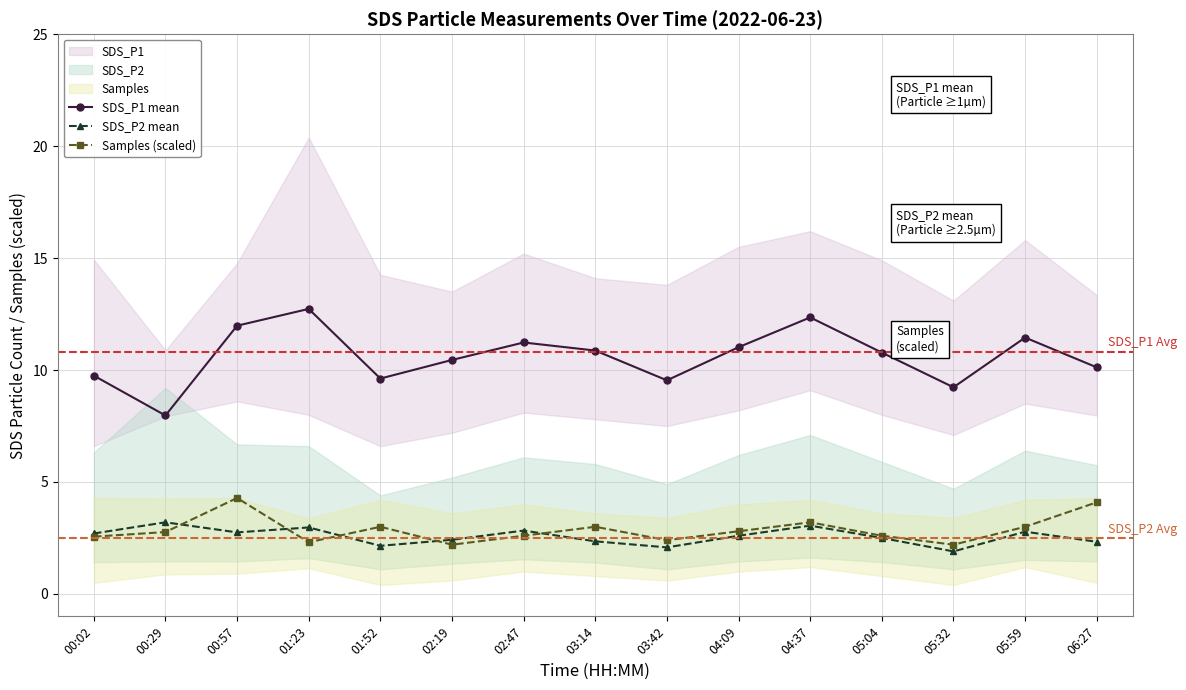

What is the average value of the SDS_P2 mean series?

2.6